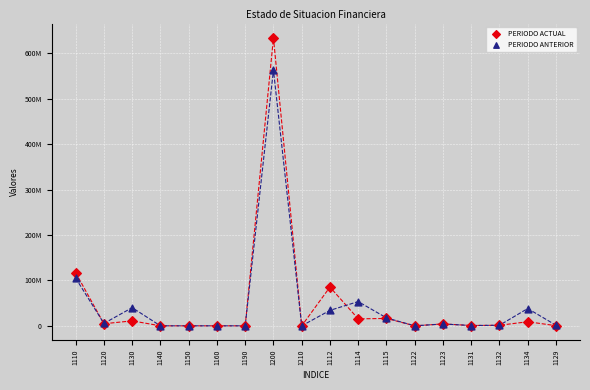

Which series has the largest Y range (max minus min)?

PERIODO ACTUAL